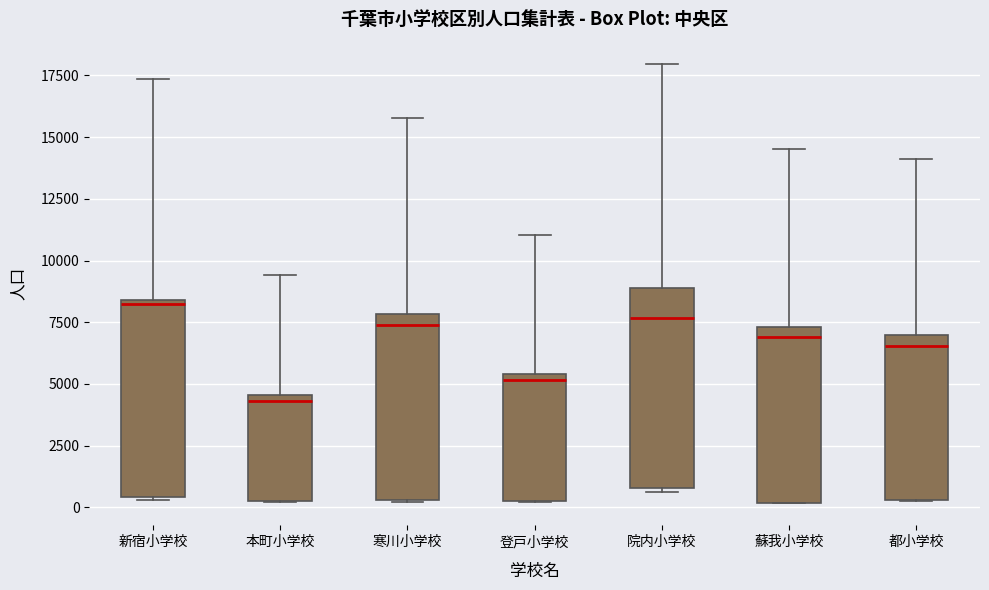

Reading left to right, transcribe this box plot: for each box, give where its median line is, the range the box spans, and where its two whiskers end, as read against the y-axis. The values are not printed on the chart, so give them approximately, as read against the axis.

新宿小学校: median 8000, box 500 to 8500, whiskers 500 to 17500
本町小学校: median 4500 (just below the box's upper edge), box 500 to 4500, whiskers 0 to 9500
寒川小学校: median 7500, box 500 to 8000, whiskers 0 to 16000
登戸小学校: median 5000, box 500 to 5500, whiskers 0 to 11000
院内小学校: median 7500, box 1000 to 9000, whiskers 500 to 18000
蘇我小学校: median 7000, box 0 to 7500, whiskers 0 to 14500
都小学校: median 6500, box 500 to 7000, whiskers 500 to 14000